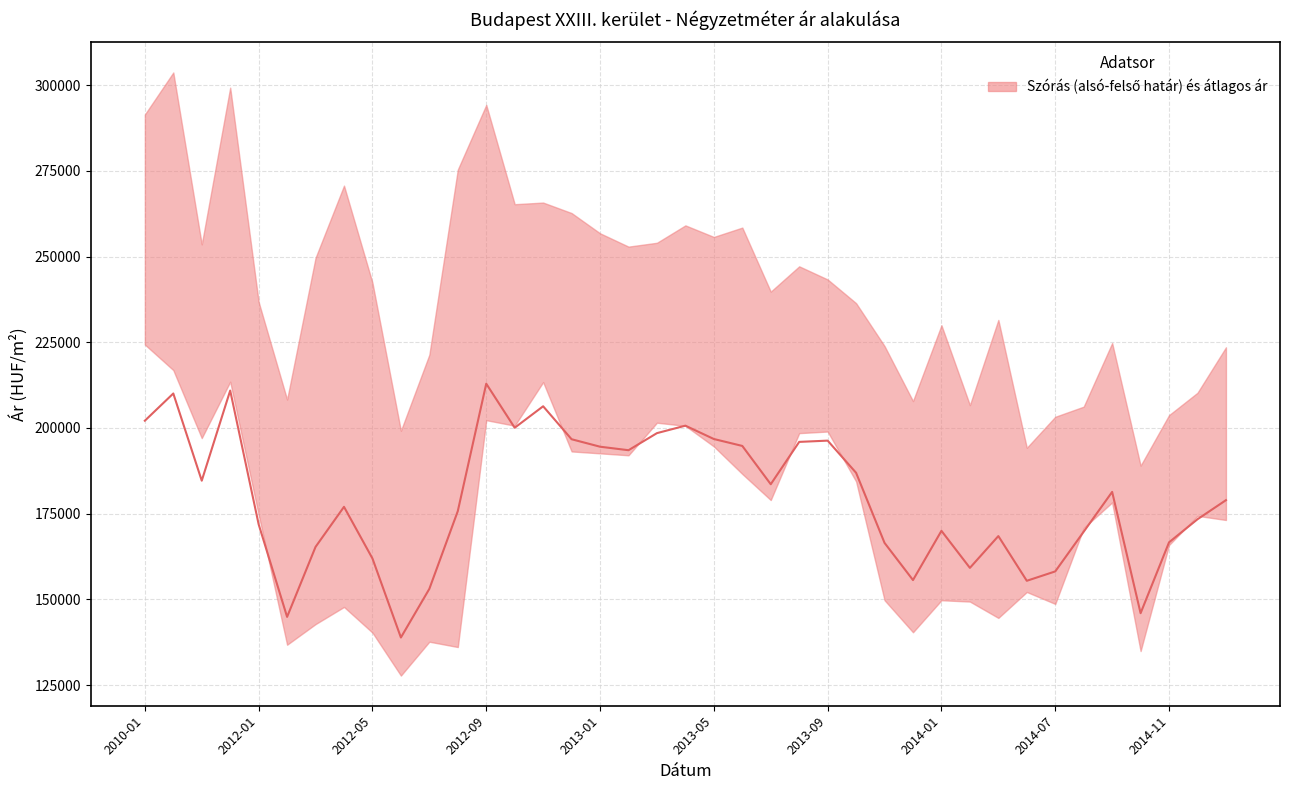

How many data points are less than 178940?

19